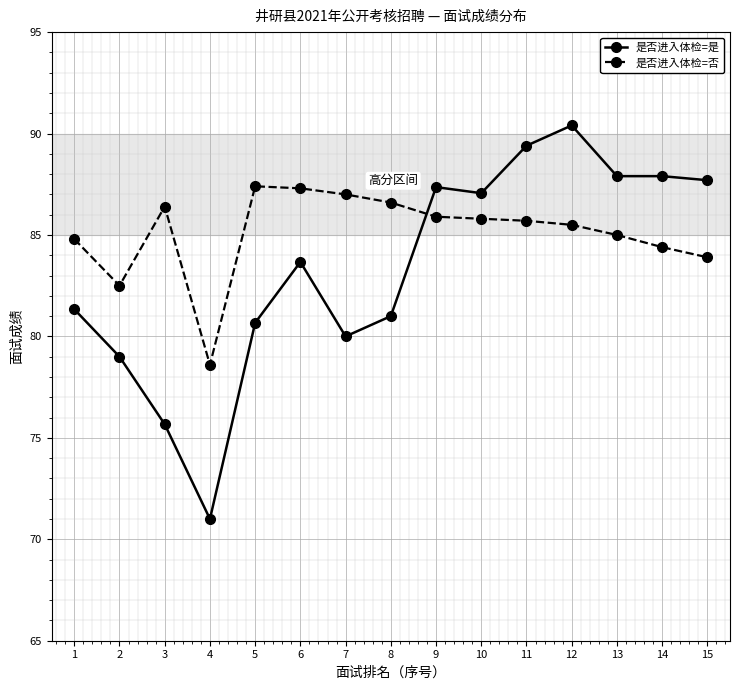

At which category does 是否进入体检=否 reach its first local valley?

2